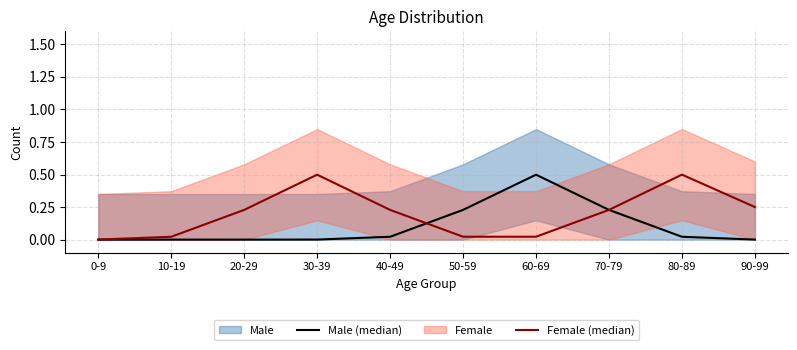

List the labels in order of Male (median) value, largest first.

60-69, 50-59, 70-79, 40-49, 80-89, 30-39, 90-99, 0-9, 10-19, 20-29